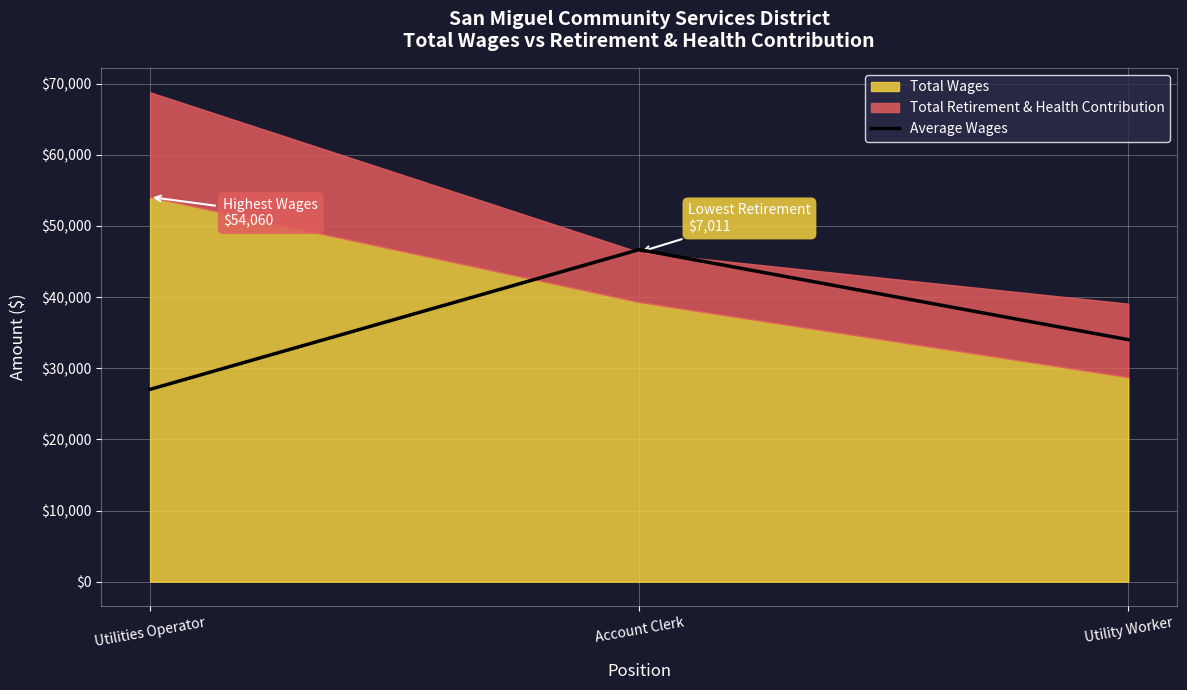

What is the sum of all values?

107720